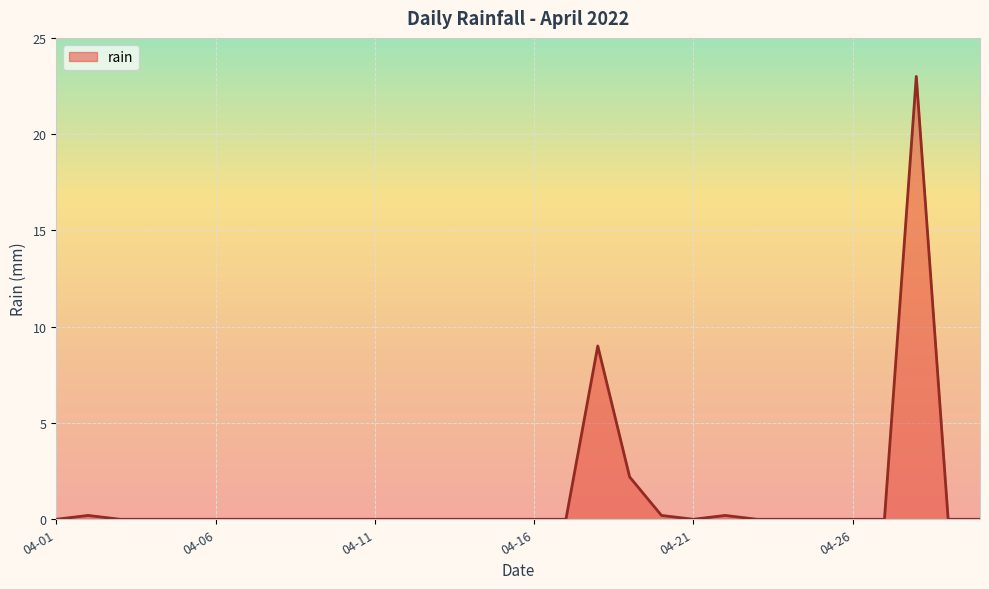

What is the difference between the maximum and minimum values?

23.0